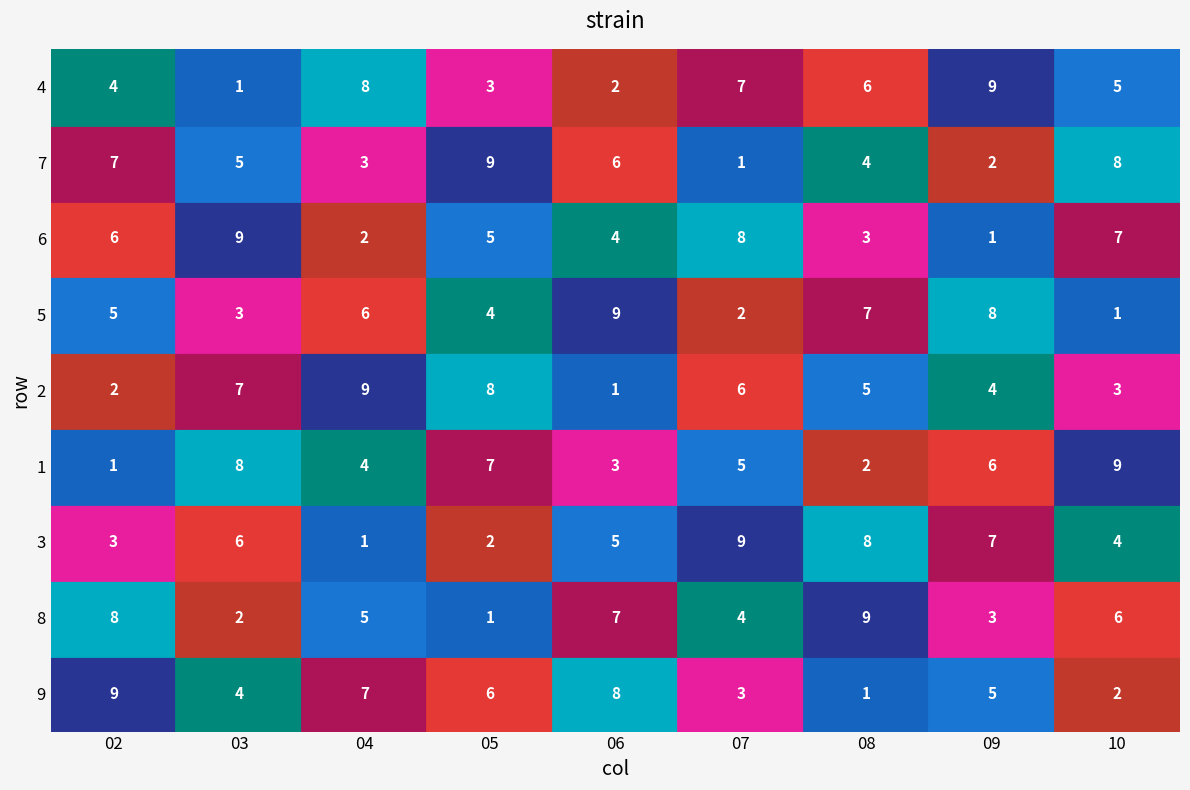

What is the minimum value shown in the chart?

1